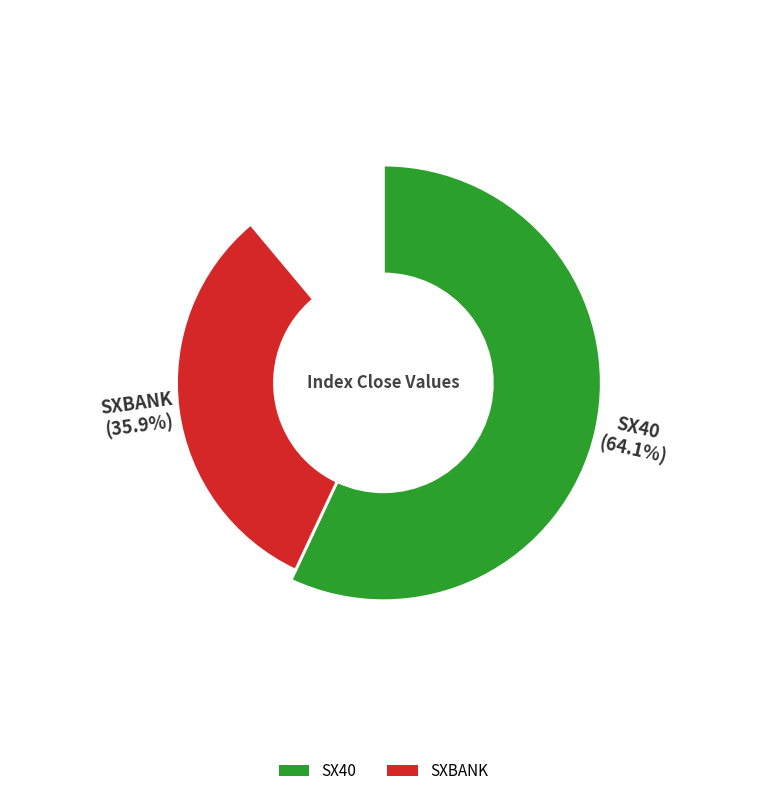

To the nearest percent, what is the combined percentage of SXBANK and SX40?

100%